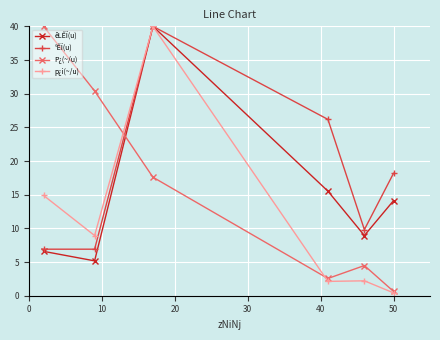

What is the value of the êLÊÏ(u) point at the 2nd from the left?

5.2